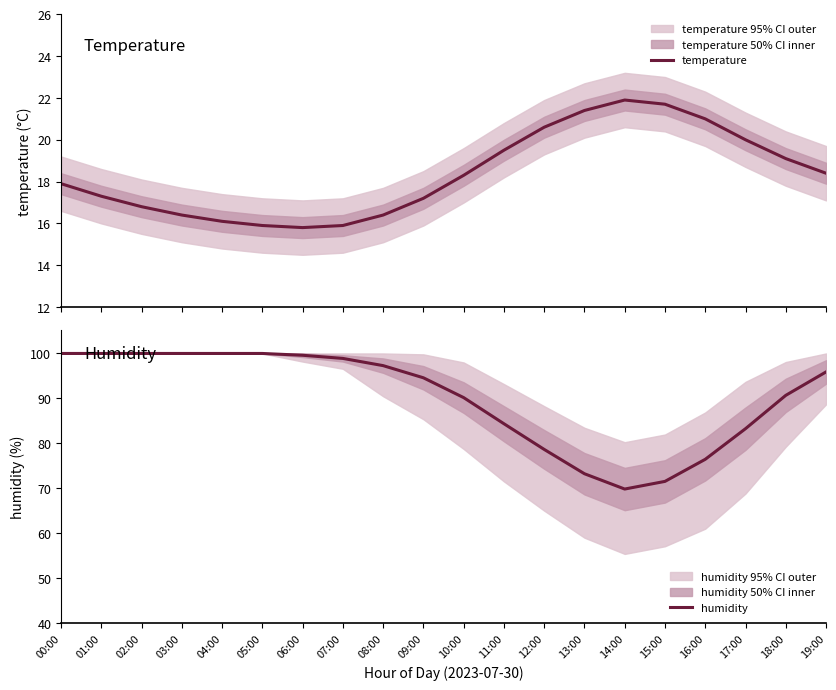

Which series has the largest range (max minus min)?

humidity